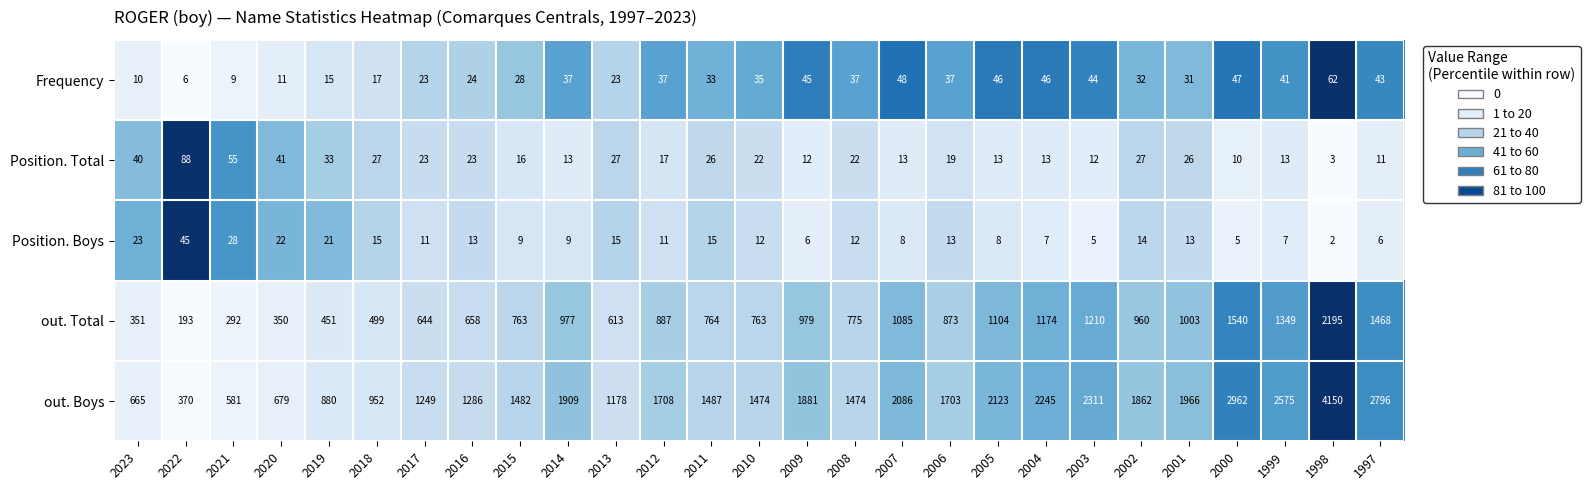

At 2011, list the series in order from smallest to largest.

Position. Boys, Position. Total, Frequency, out. Total, out. Boys